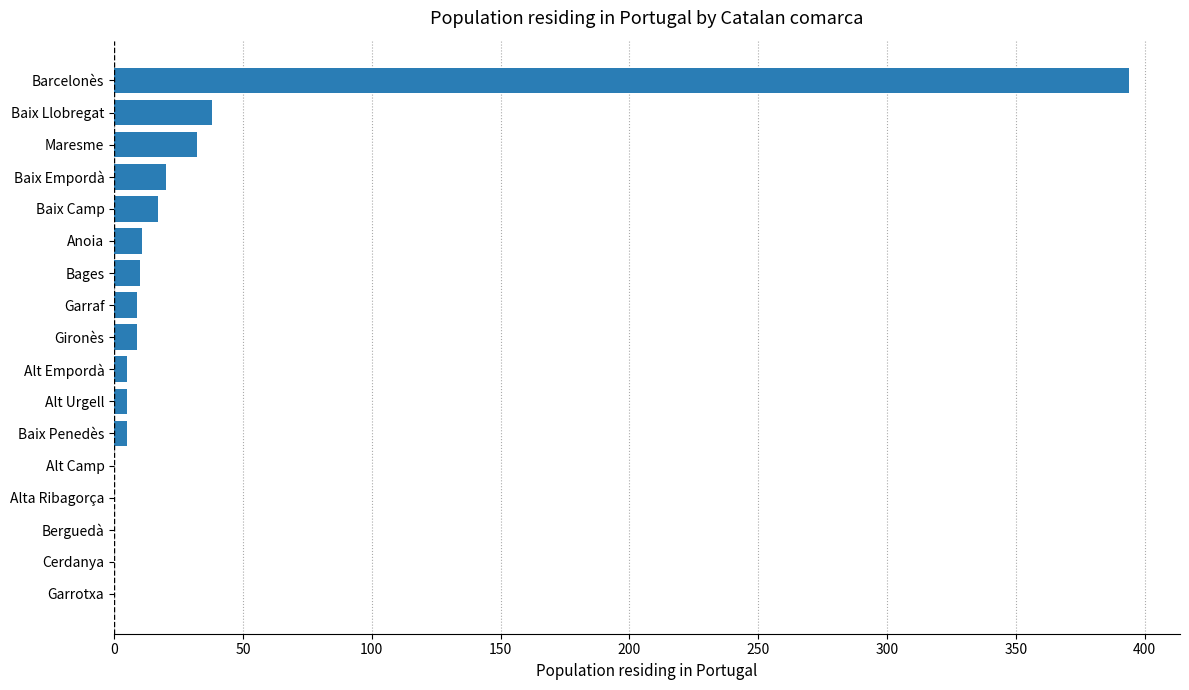

What is the ratio of the value at Gironès to the value at Maresme?

0.3